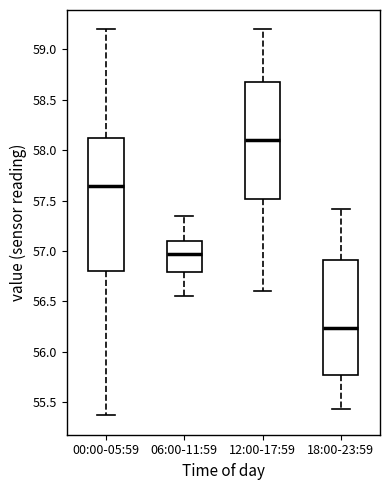

Comparing the boxes themselves (not the whiskers), which one is the tallest?

00:00-05:59